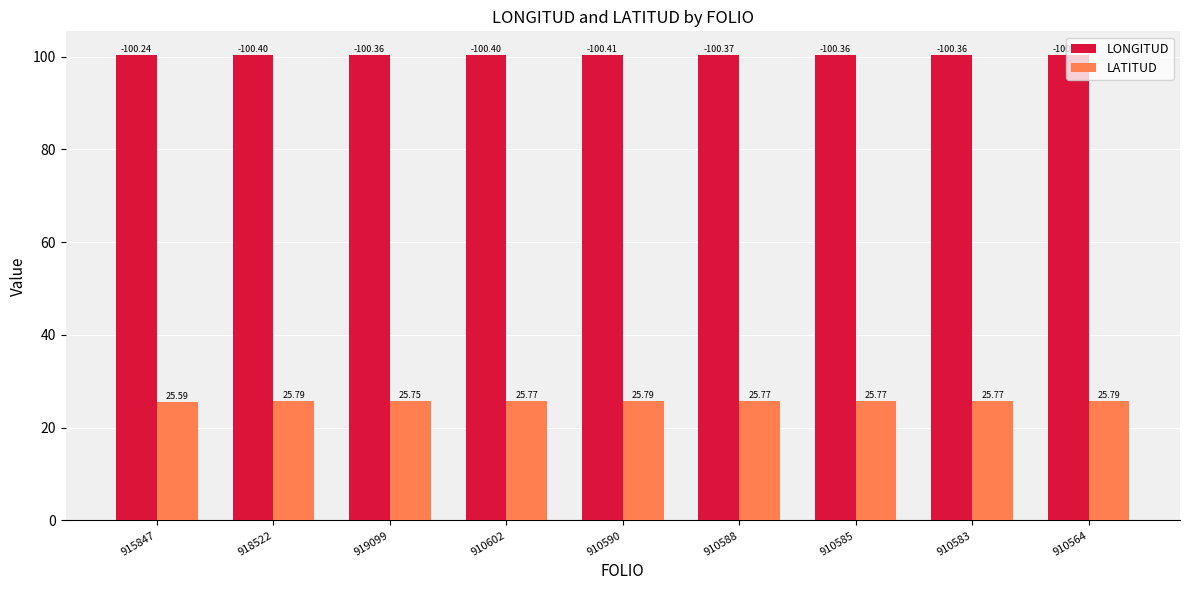

Between 910585 and 910564, which series saw the biggest shift?

LONGITUD